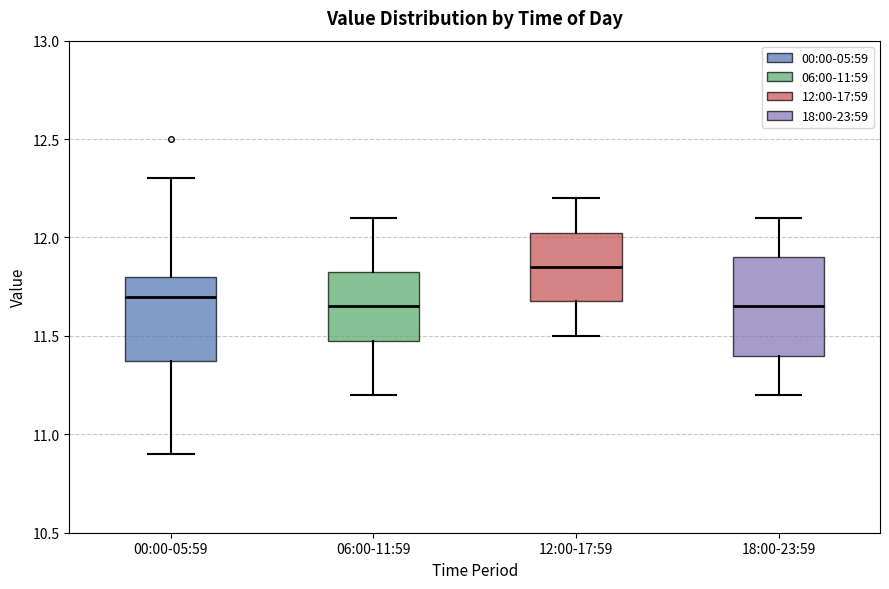

Reading left to right, transcribe this box plot: for each box, give where its median line is, the range the box spans, and where its two whiskers end, as read against the y-axis. The values are not printed on the chart, so give them approximately, as read against the axis.

00:00-05:59: median 11.70, box 11.40 to 11.80, whiskers 10.90 to 12.30
06:00-11:59: median 11.65, box 11.50 to 11.85, whiskers 11.20 to 12.10
12:00-17:59: median 11.85, box 11.70 to 12.05, whiskers 11.50 to 12.20
18:00-23:59: median 11.65, box 11.40 to 11.90, whiskers 11.20 to 12.10